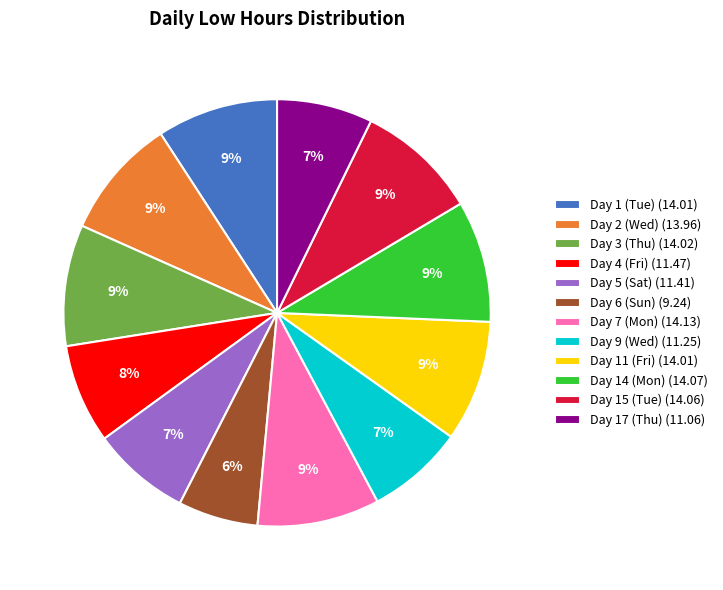

To the nearest percent, what percentage of the pie is Day 14 (Mon)?

9%